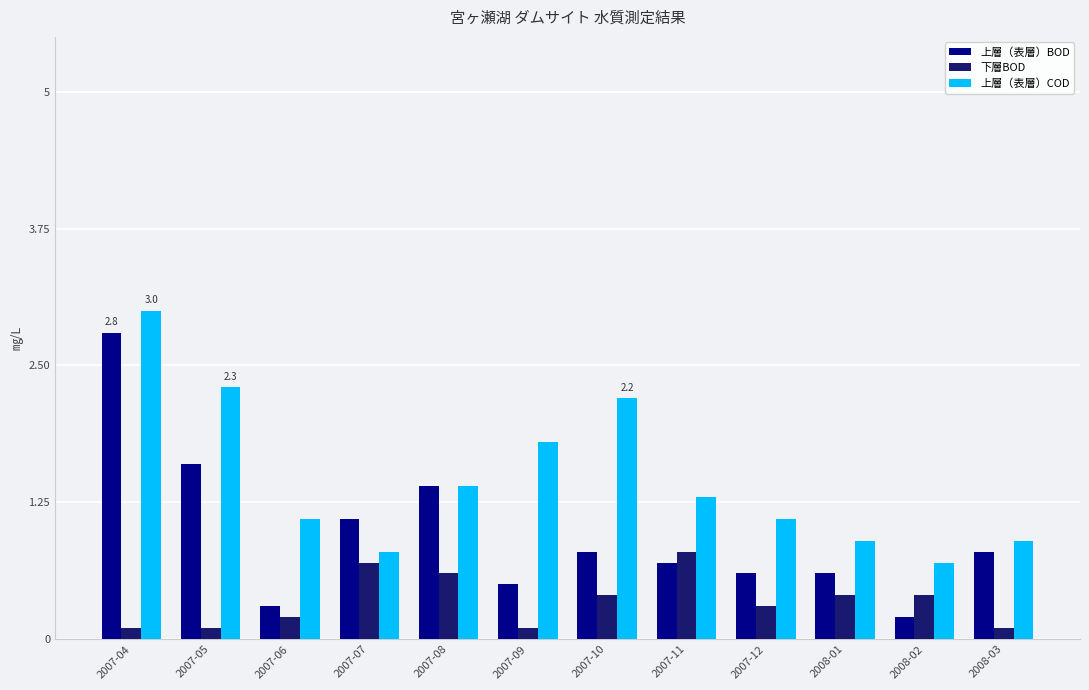

How many bars are there in each group?

3